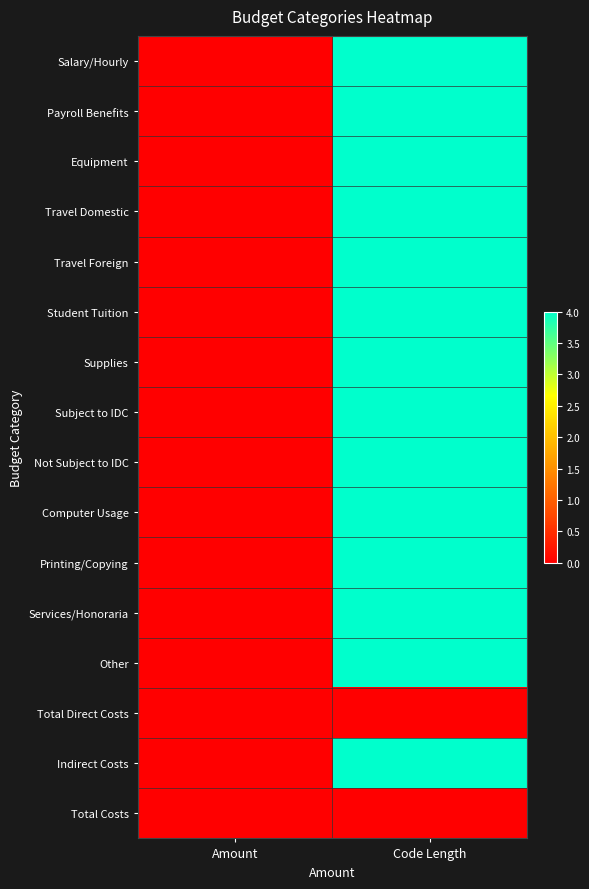

List the series in order of their peak value, highest first.

Salary/Hourly, Payroll Benefits, Equipment, Travel Domestic, Travel Foreign, Student Tuition, Supplies, Subject to IDC, Not Subject to IDC, Computer Usage, Printing/Copying, Services/Honoraria, Other, Indirect Costs, Total Direct Costs, Total Costs